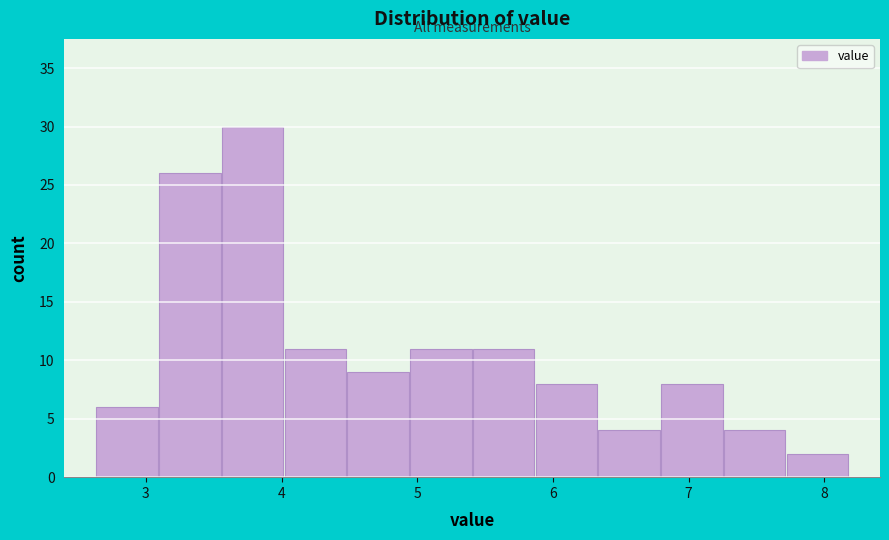

Over which range of the x-axis is the bar tallest?

3.6 to 4.0